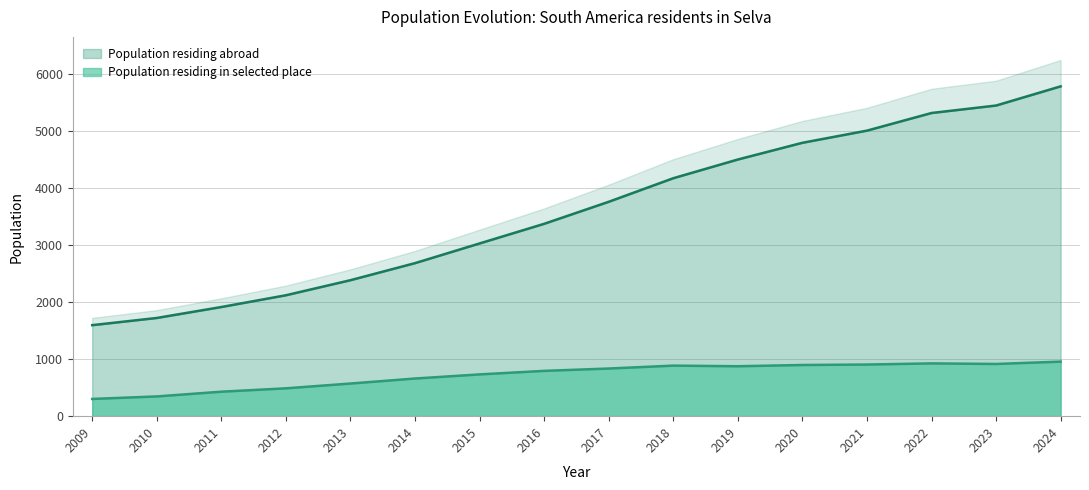

List the series in order of their peak value, lowest first.

Population residing in selected place, Population residing abroad